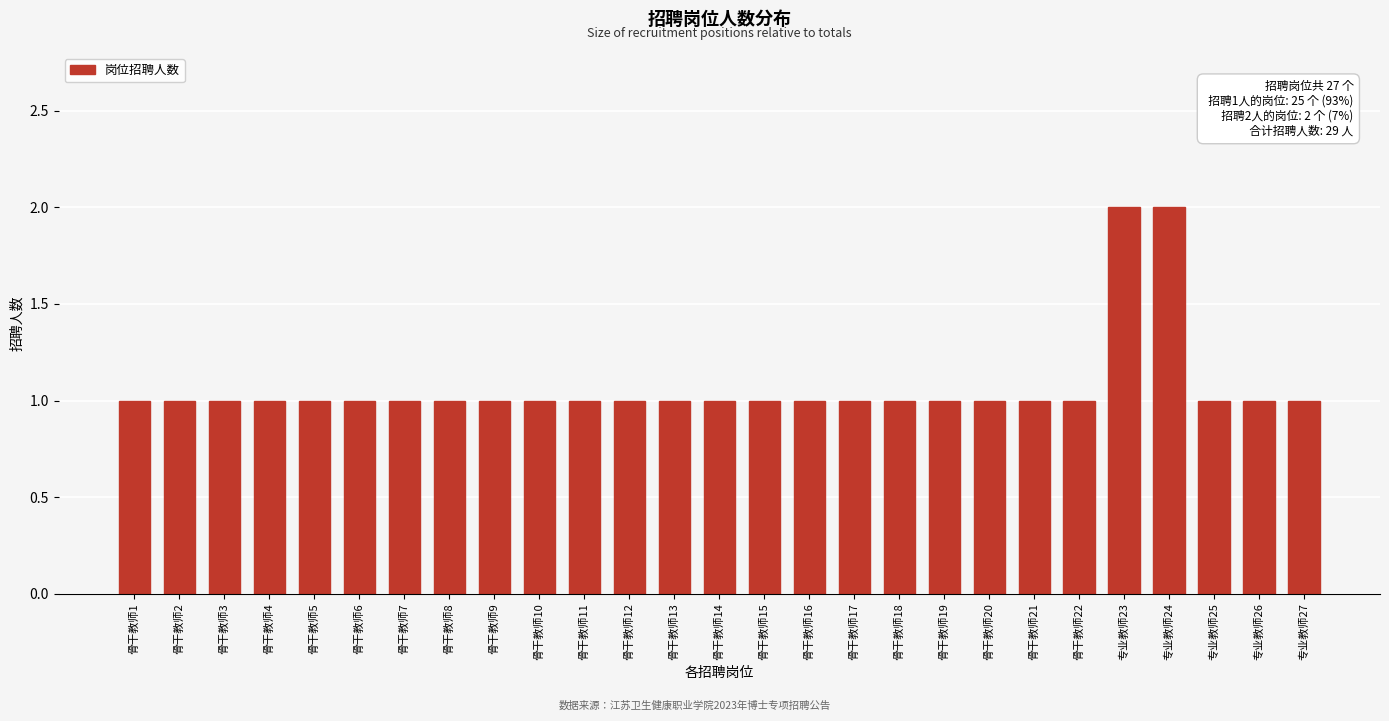

Reading left to right, list all the values displayed in this chart.

骨干教师1=1	骨干教师2=1	骨干教师3=1	骨干教师4=1	骨干教师5=1	骨干教师6=1	骨干教师7=1	骨干教师8=1	骨干教师9=1	骨干教师10=1	骨干教师11=1	骨干教师12=1	骨干教师13=1	骨干教师14=1	骨干教师15=1	骨干教师16=1	骨干教师17=1	骨干教师18=1	骨干教师19=1	骨干教师20=1	骨干教师21=1	骨干教师22=1	专业教师23=2	专业教师24=2	专业教师25=1	专业教师26=1	专业教师27=1